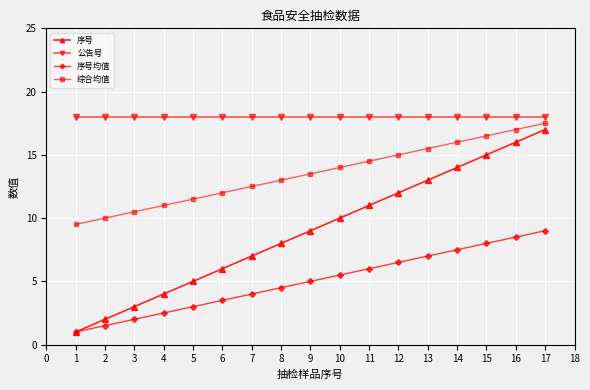

What is the average value of the 序号 series?

9.0